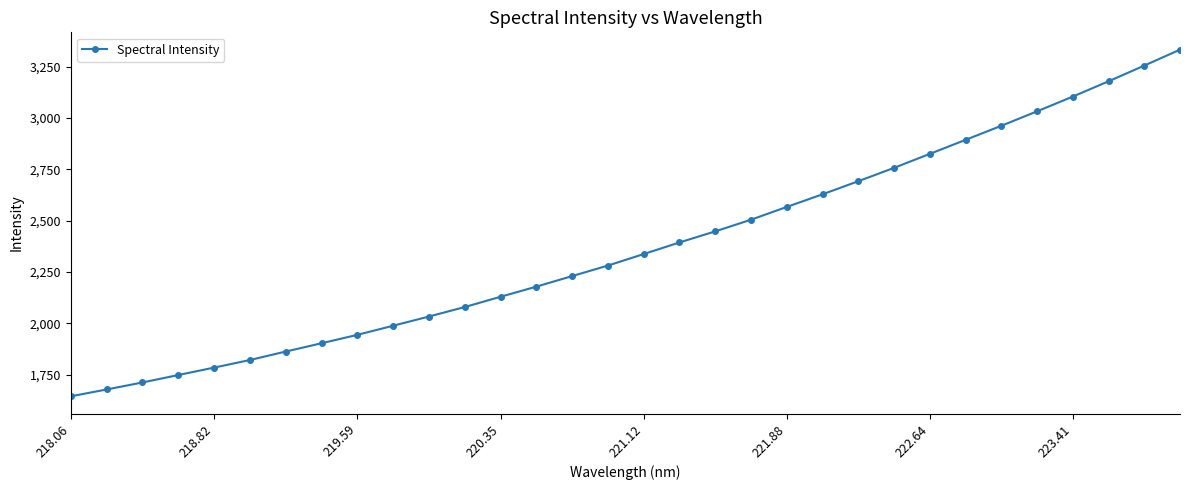

What is the maximum value shown in the chart?

3332.7